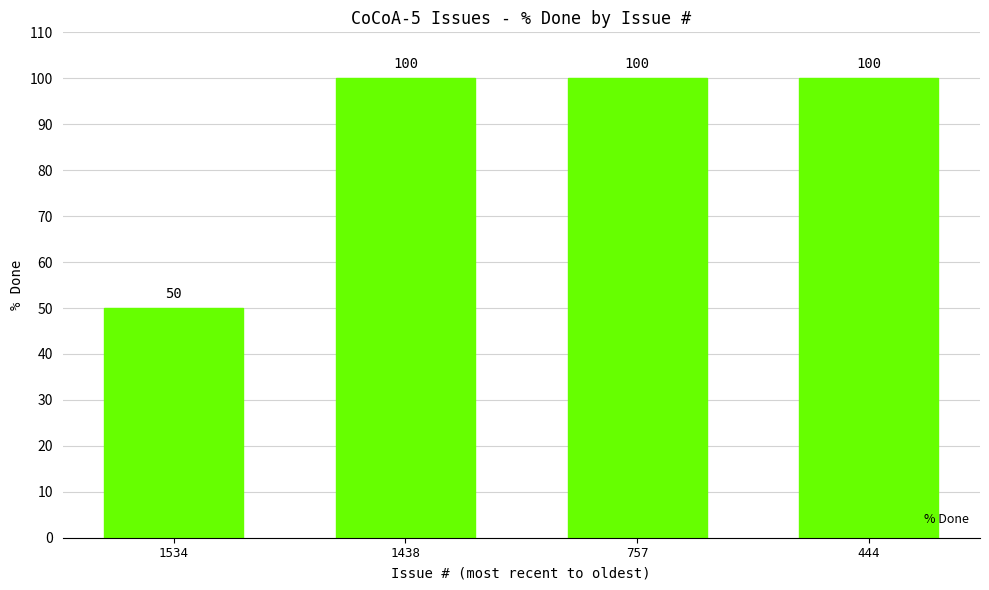

Reading left to right, list all the values displayed in this chart.

1534=50	1438=100	757=100	444=100